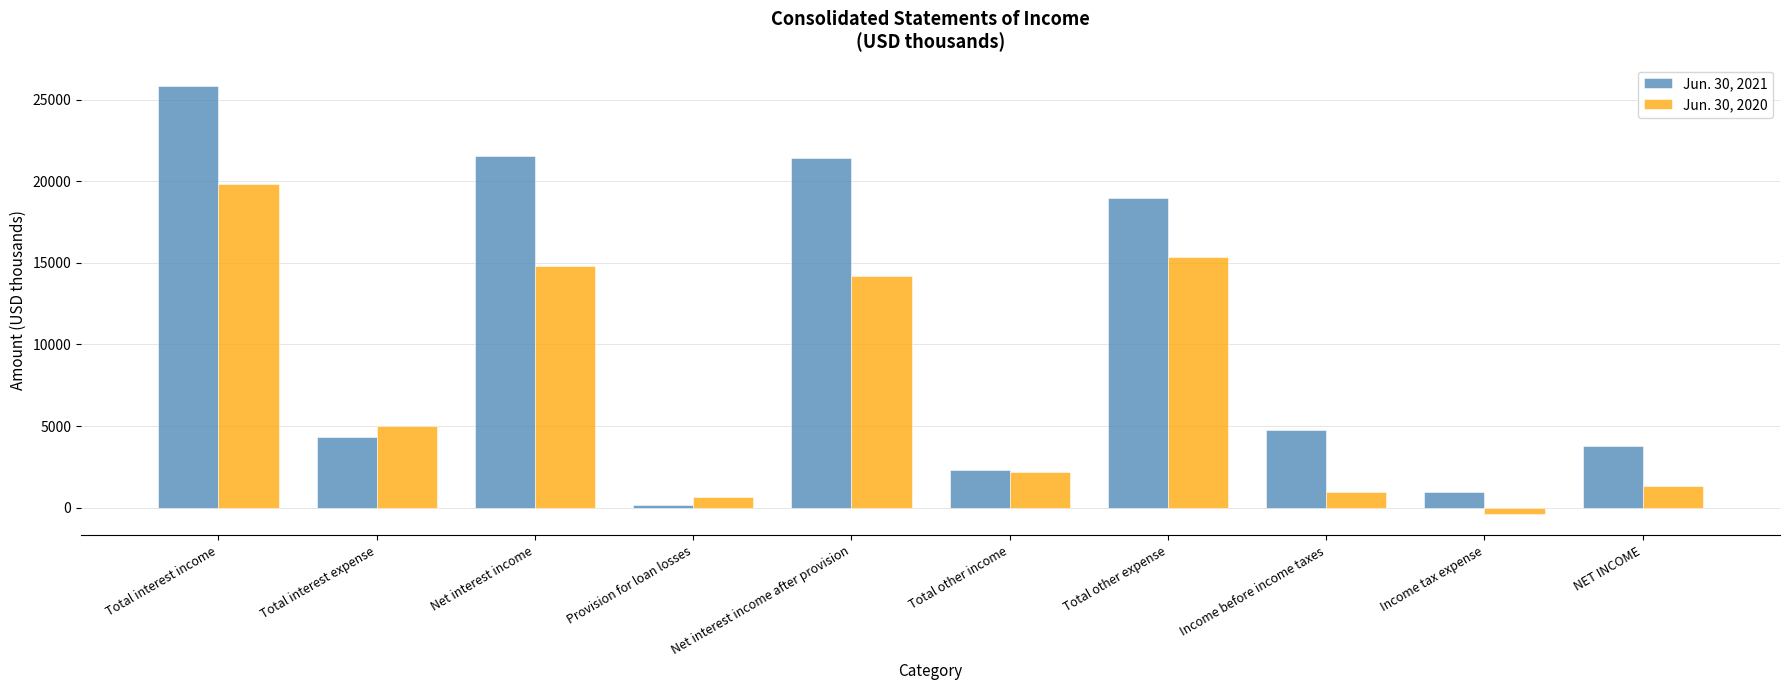

Does the chart contain any negative values?

Yes